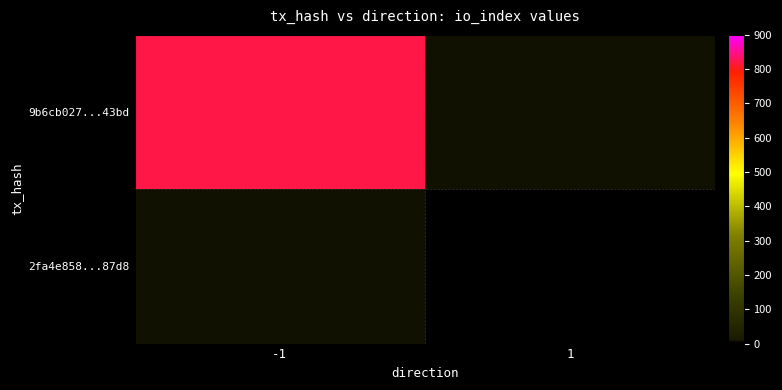

Reading left to right, list all the values displayed in this chart.

9b6cb027...43bd: -1=822	1=0
2fa4e858...87d8: -1=0	1=1